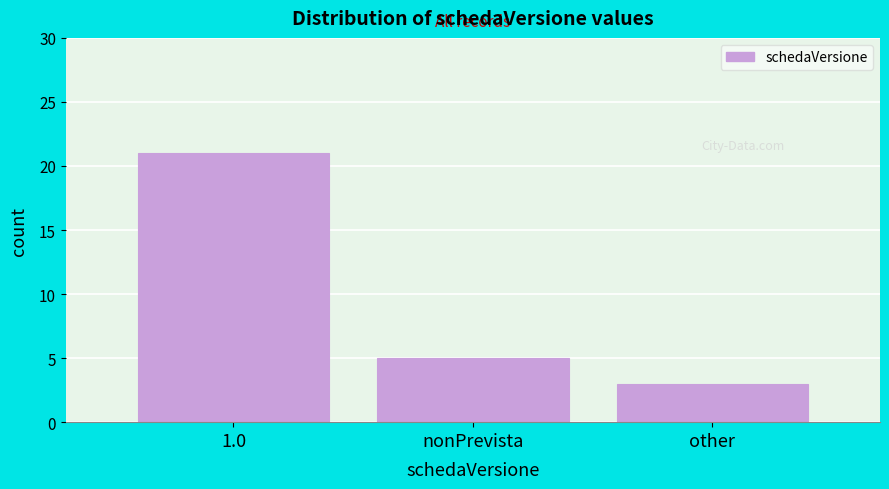

Reading left to right, what are all the values shown in this chart?

21	5	3